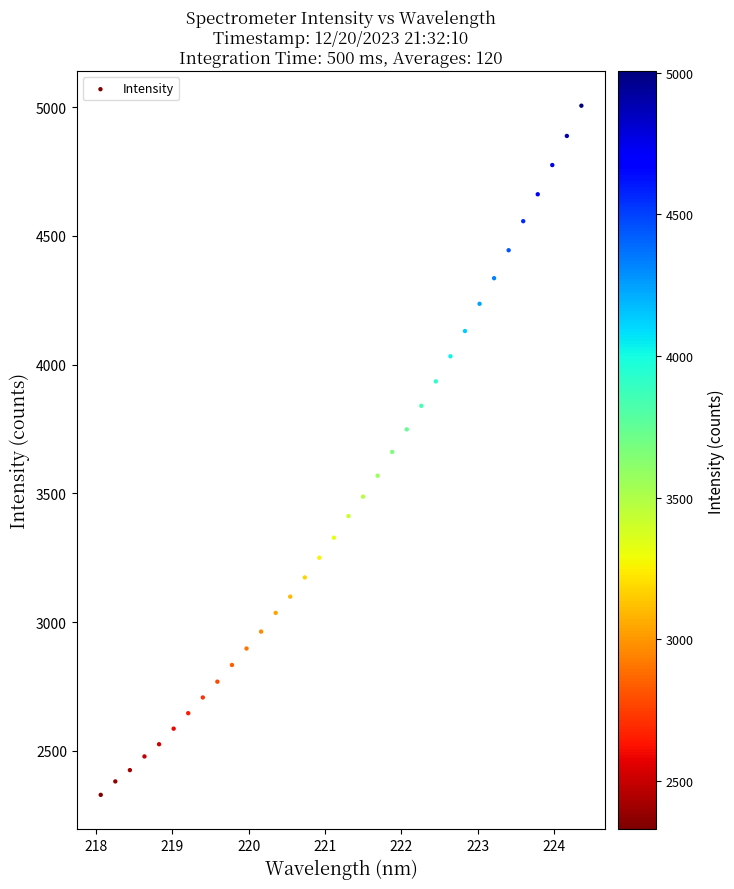

Count the number of points in this scatter plot.

34